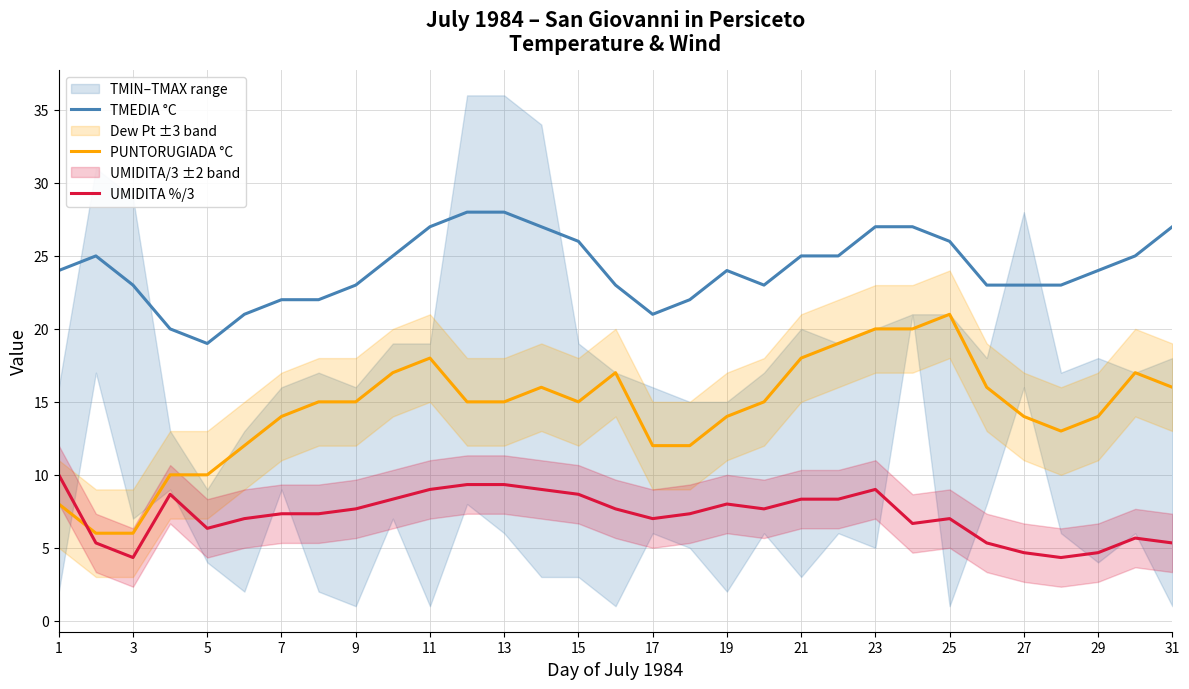

What is the maximum value for UMIDITA %/3?

10.0